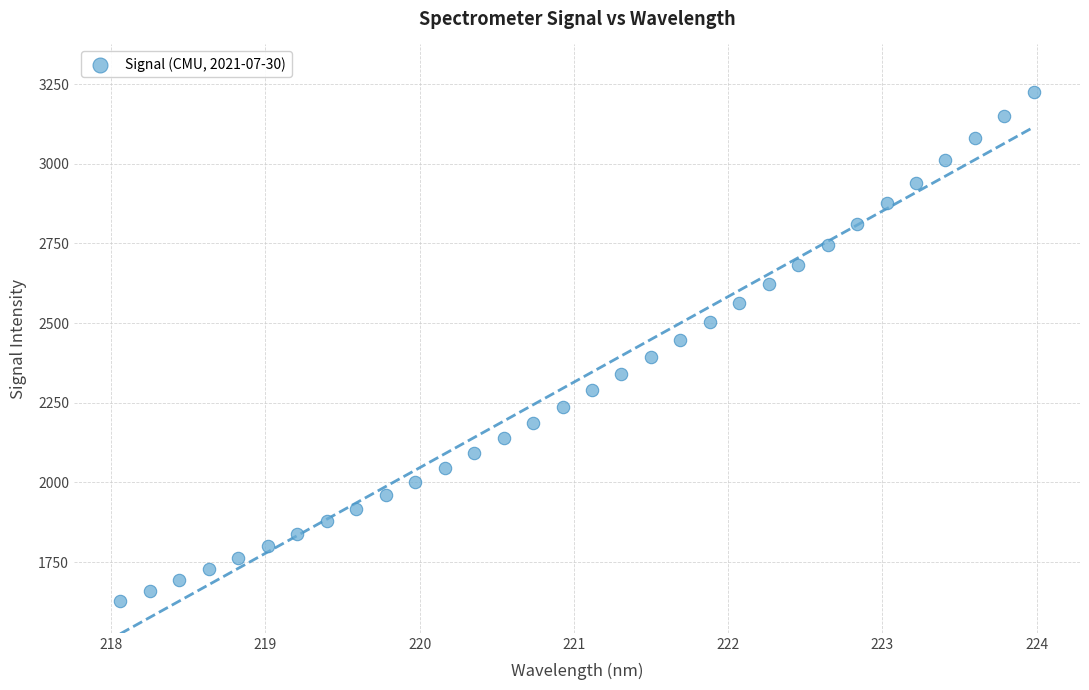

What is the range of Y values (max minus min)?

1596.2